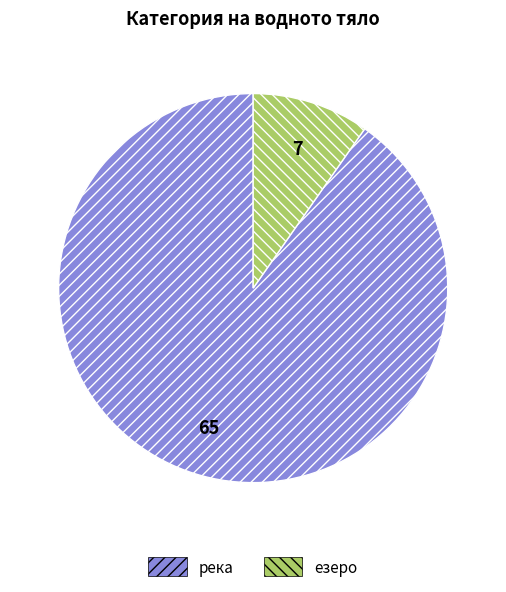

What is the ratio of the value at река to the value at езеро?

9.3